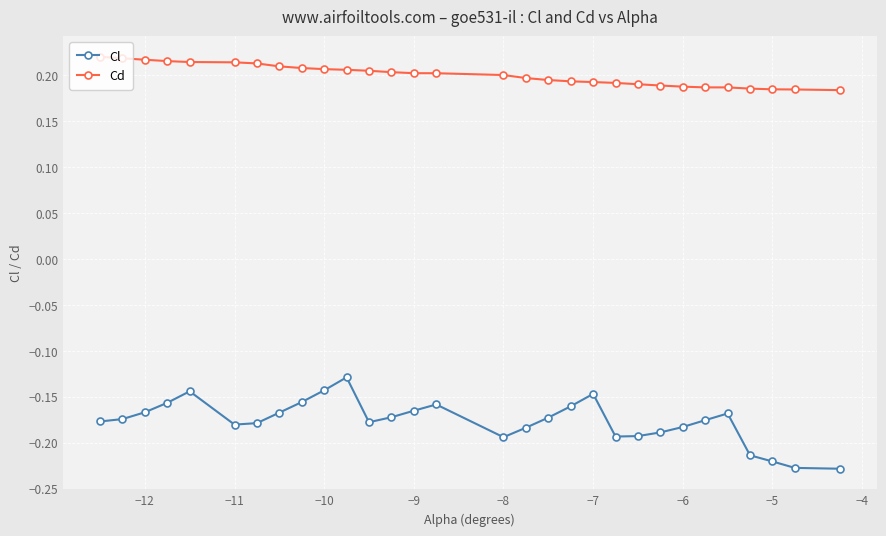

In Cd, how many points are higher than both neighbors (excluding endpoints)?

1